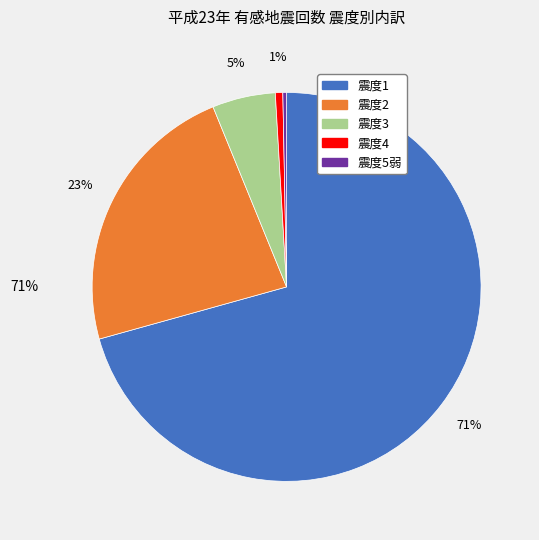

To the nearest percent, what portion does 震度4 represent?

1%